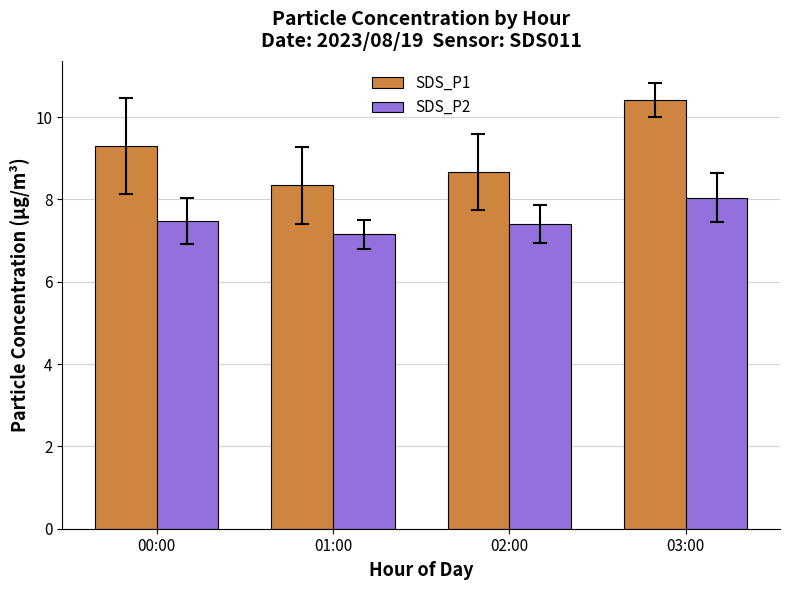

Which series has the largest total across all categories?

SDS_P1